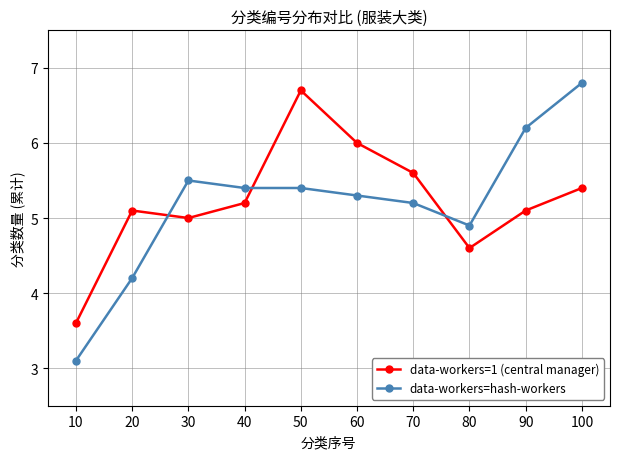

Is the value of data-workers=1 (central manager) at 90 greater than the value of data-workers=hash-workers at 80?

Yes